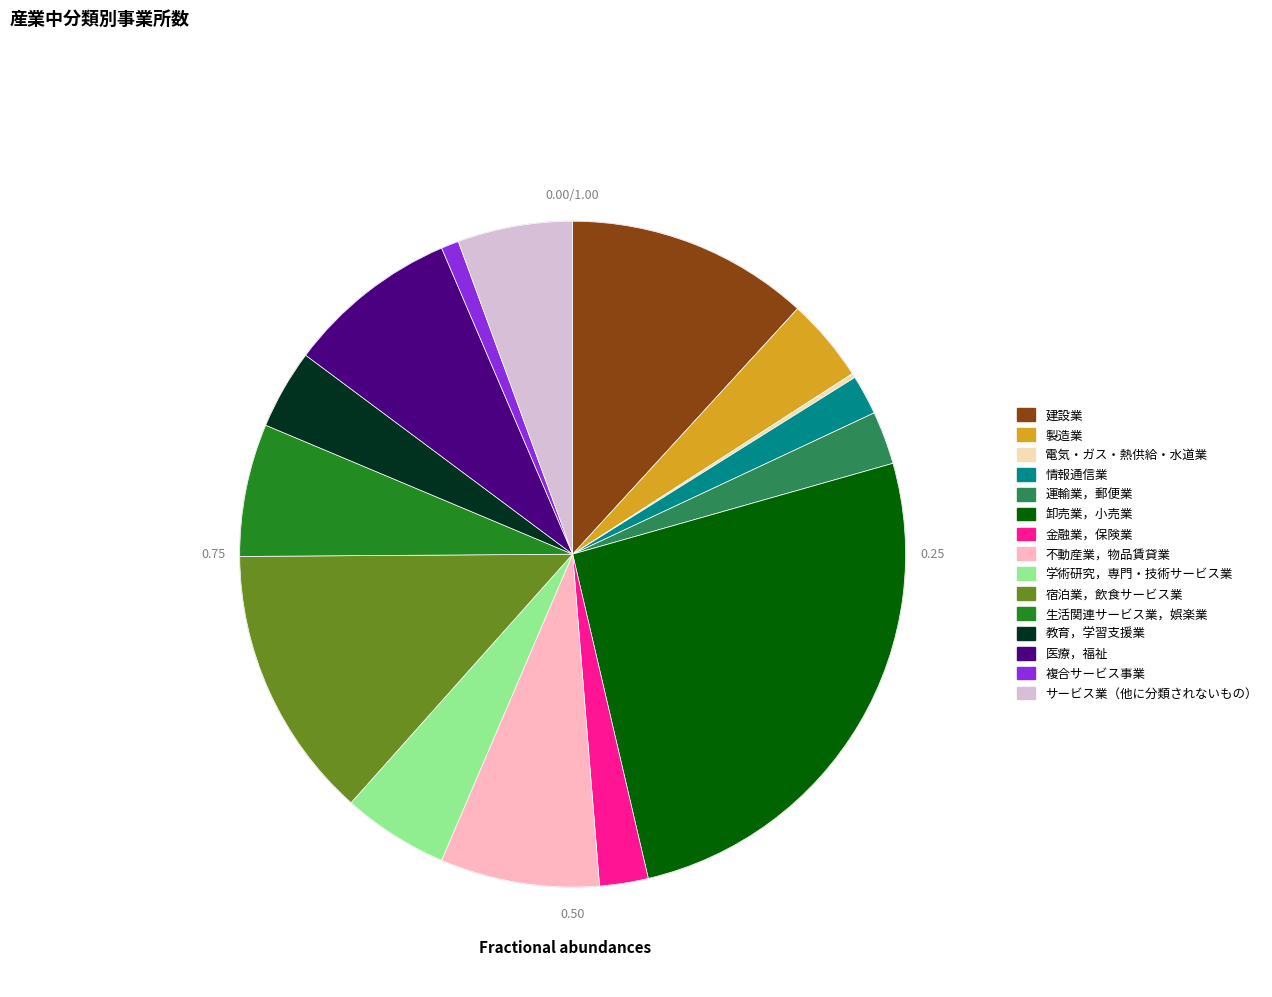

Do サービス業（他に分類されないもの） and 情報通信業 together represent more than half of the pie?

No